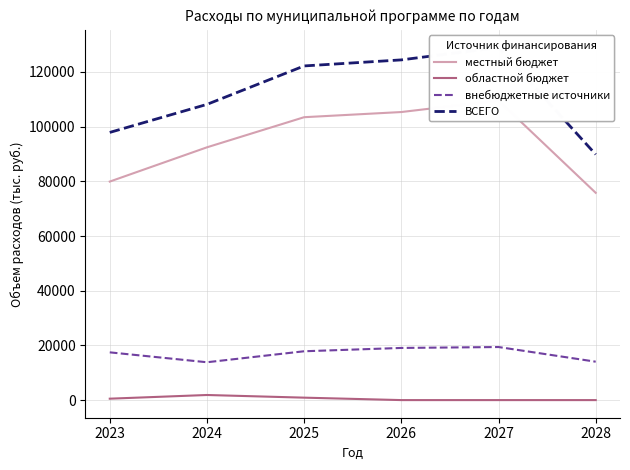

Is this an area chart (filled region under the line)?

No